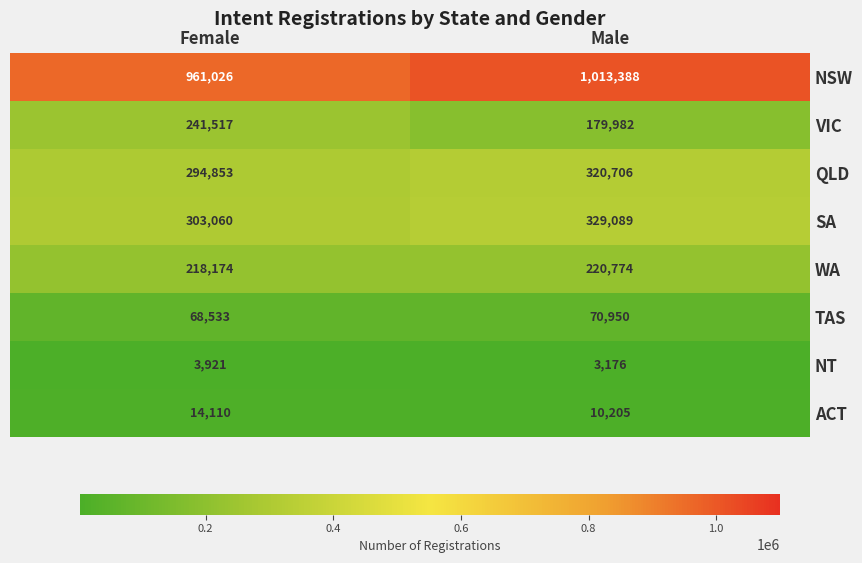

List the labels in order of VIC value, largest first.

Female, Male